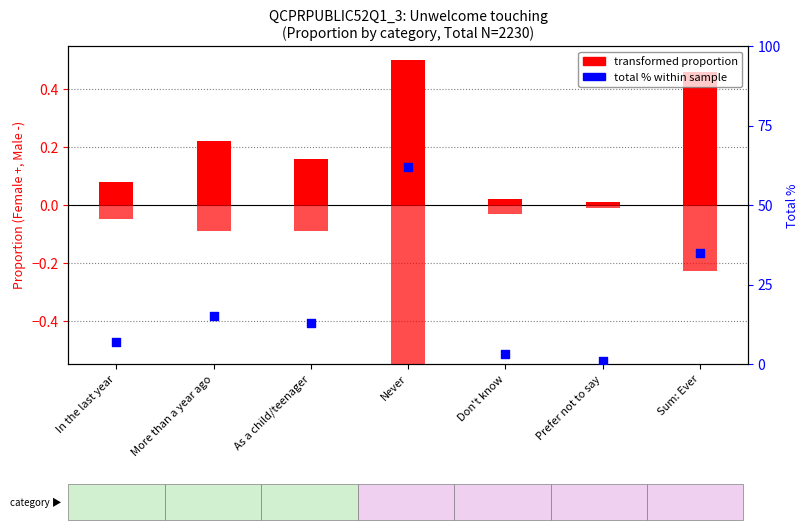

Which series reaches the minimum Y coordinate?

Male proportion (neg)